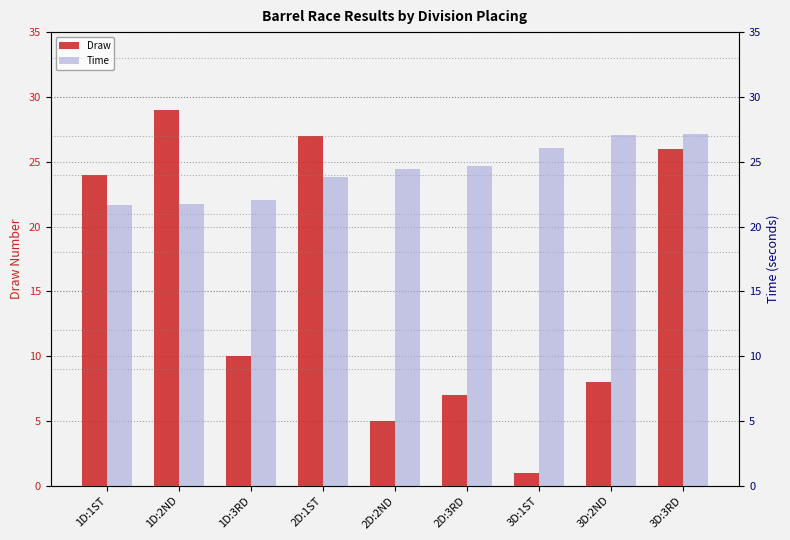

Which category has the highest value across all series?

1D:2ND